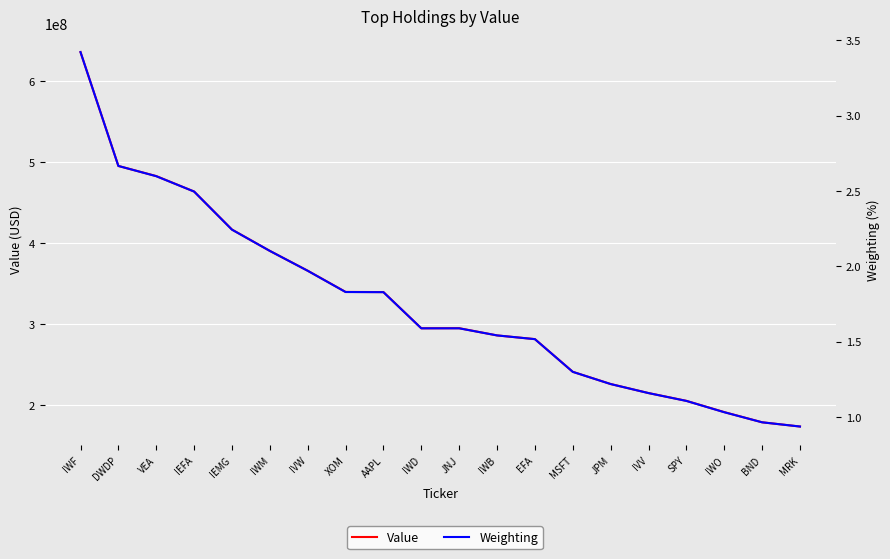

What position from the left is IWF?

1